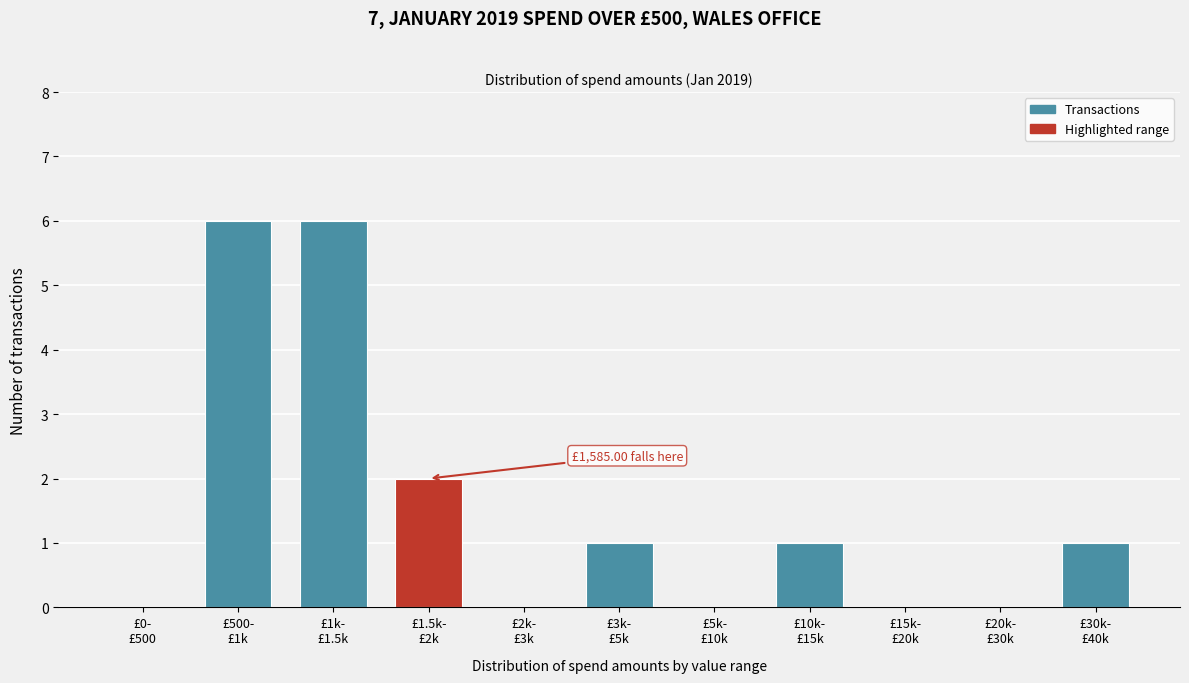

What is the sum of all values?

17